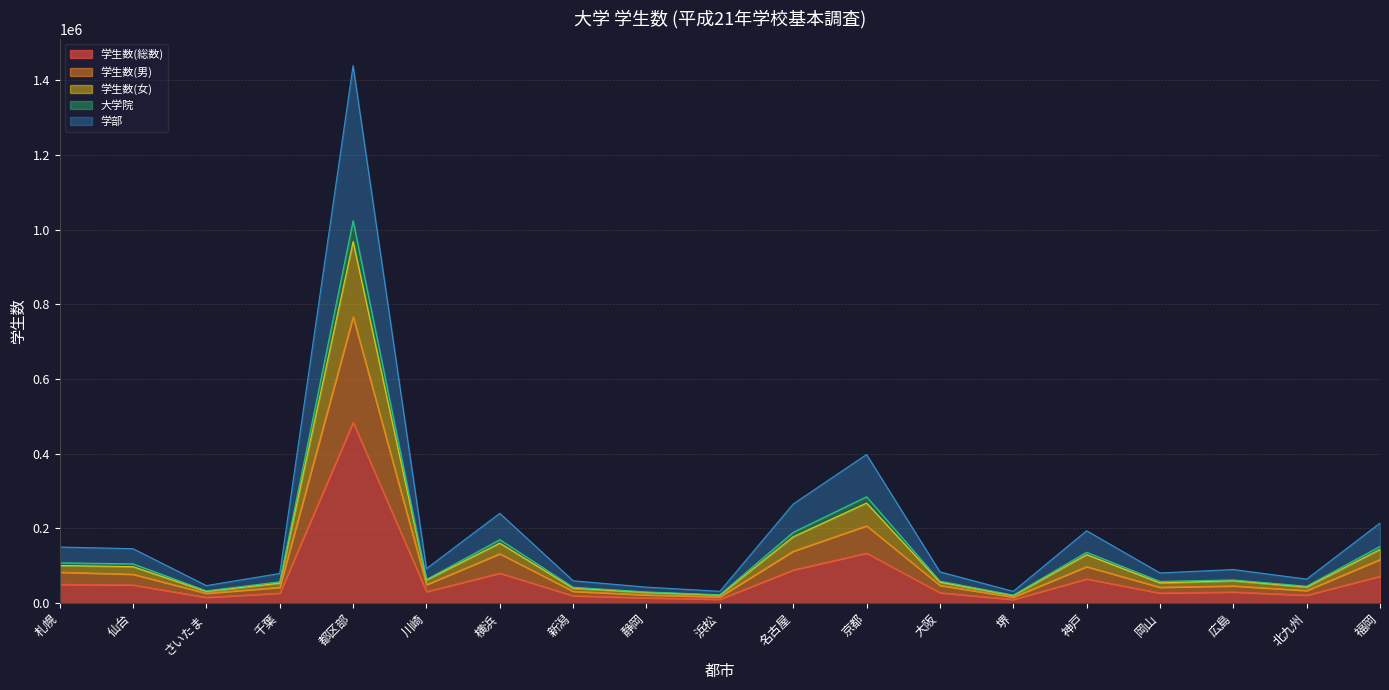

Which series has the largest total across all categories?

学部